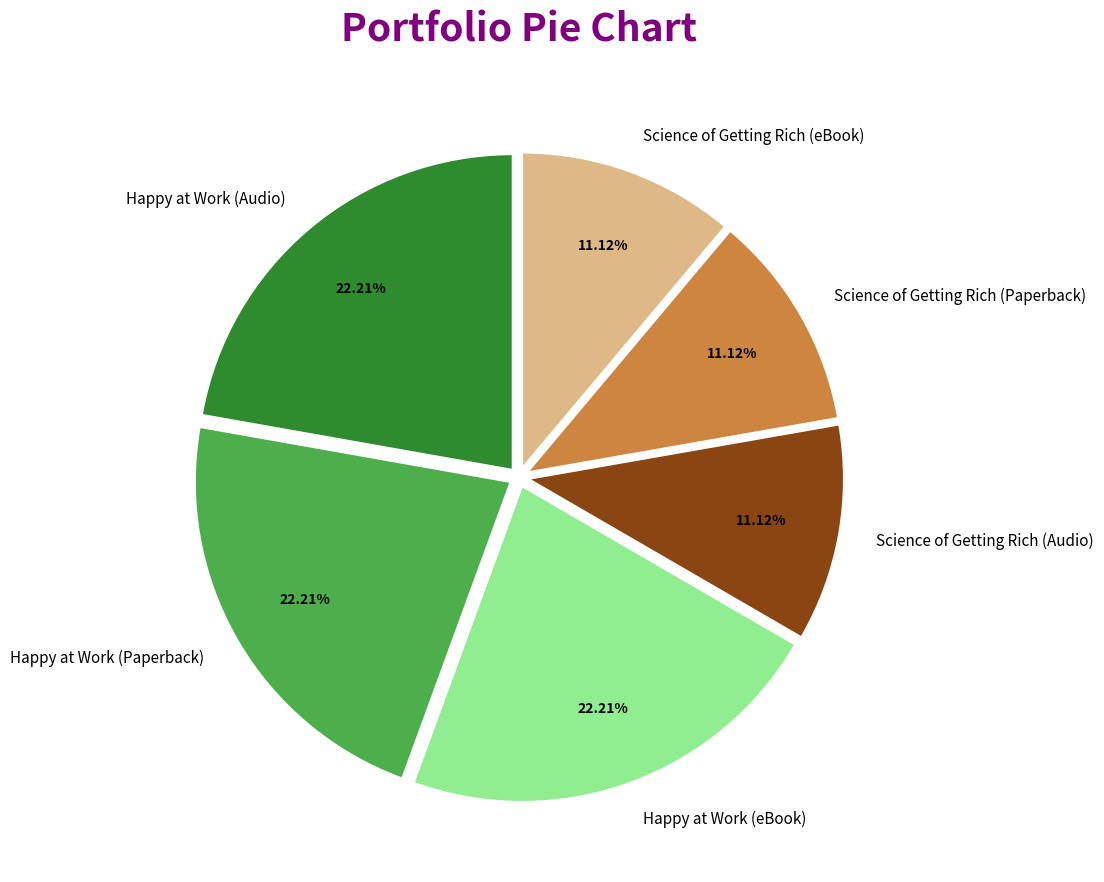

To the nearest percent, what is the combined percentage of Happy at Work (Audio) and Happy at Work (eBook)?

44%